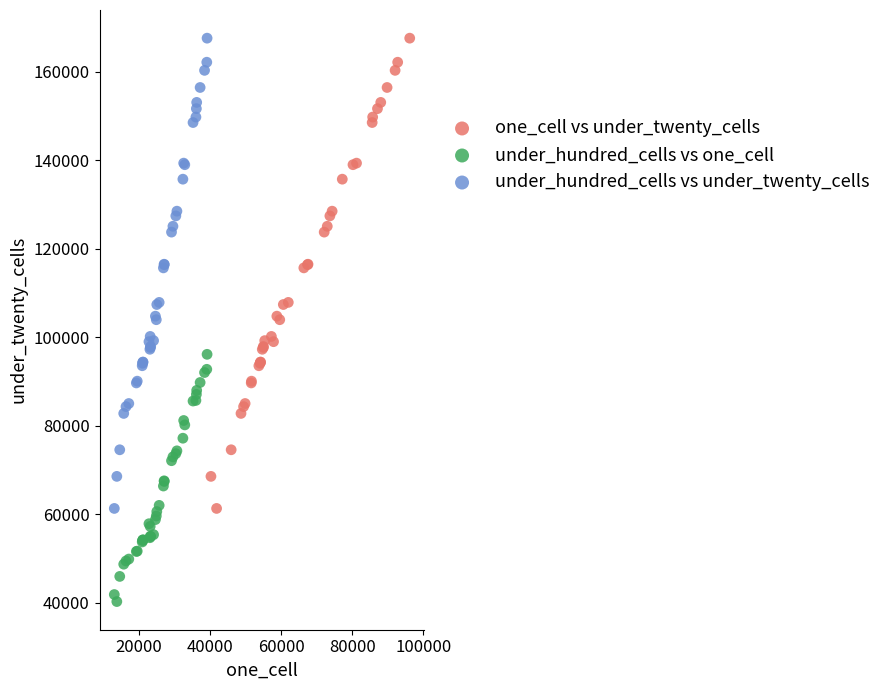

Which series reaches the minimum Y coordinate?

under_hundred_cells vs one_cell